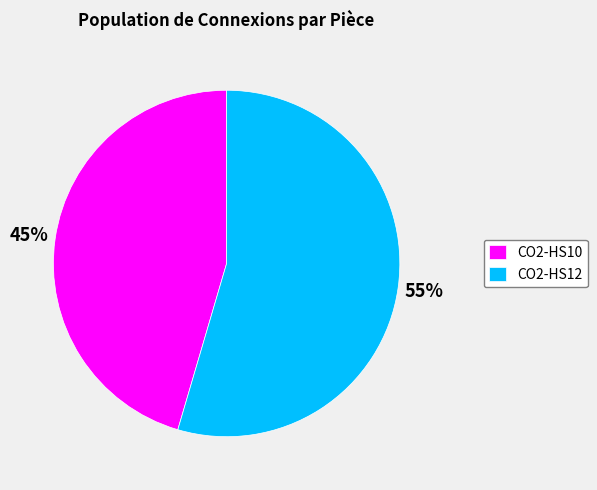

Rank the categories by value from lowest to highest.

CO2-HS10, CO2-HS12